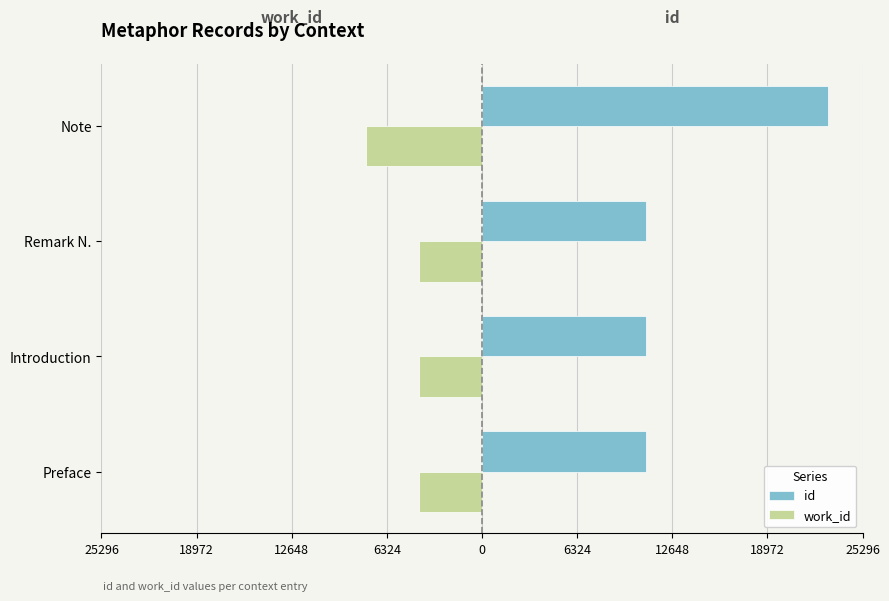

Reading left to right, extract all data points from this chart.

id: 10884	10886	10893	22997
work_id: -4200	-4200	-4200	-7731